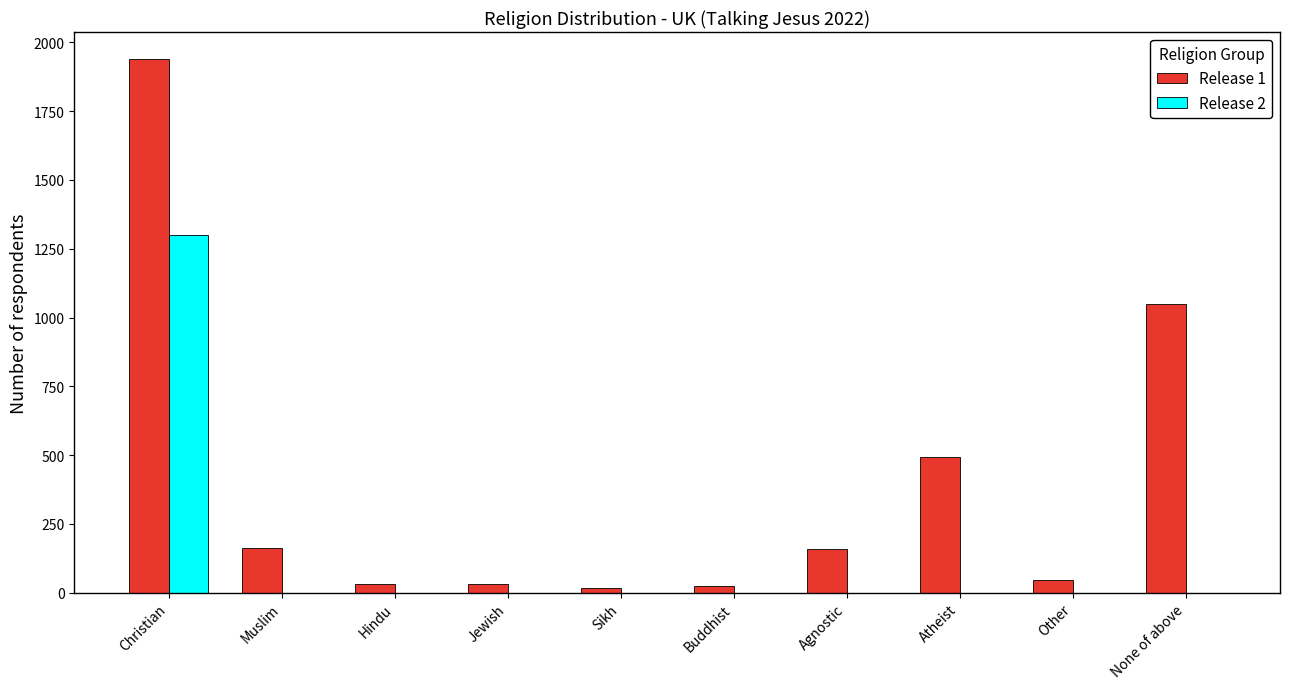

What is the difference between the Release 2 values at Agnostic and Christian?

1299